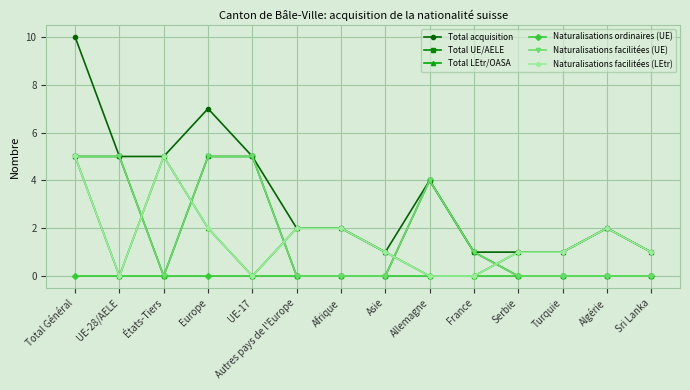

How many values in the Total UE/AELE series exceed 0?

6